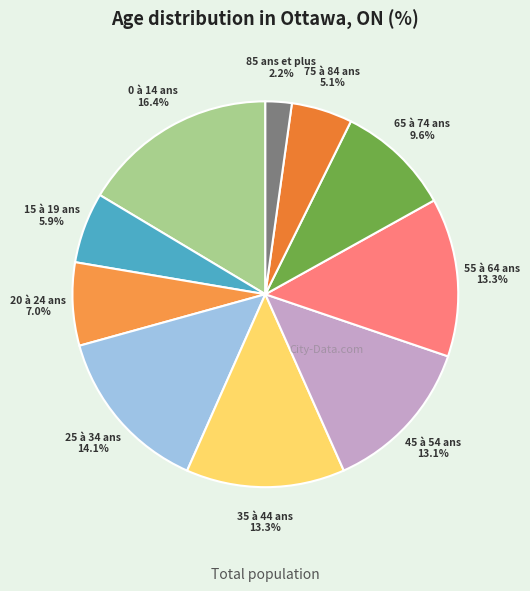

What is the largest slice in the pie chart?

0 à 14 ans